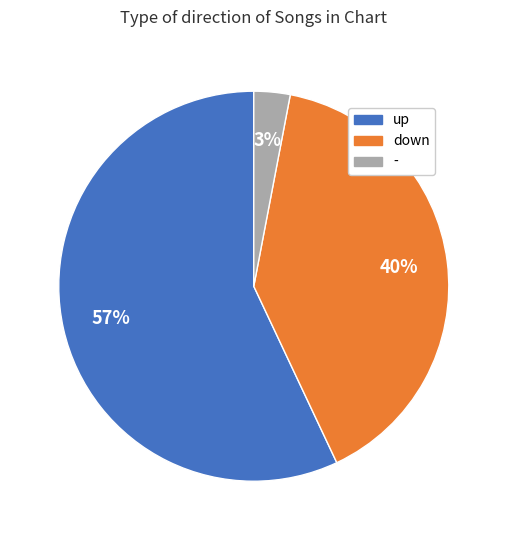

Does up account for over 50% of the chart?

Yes